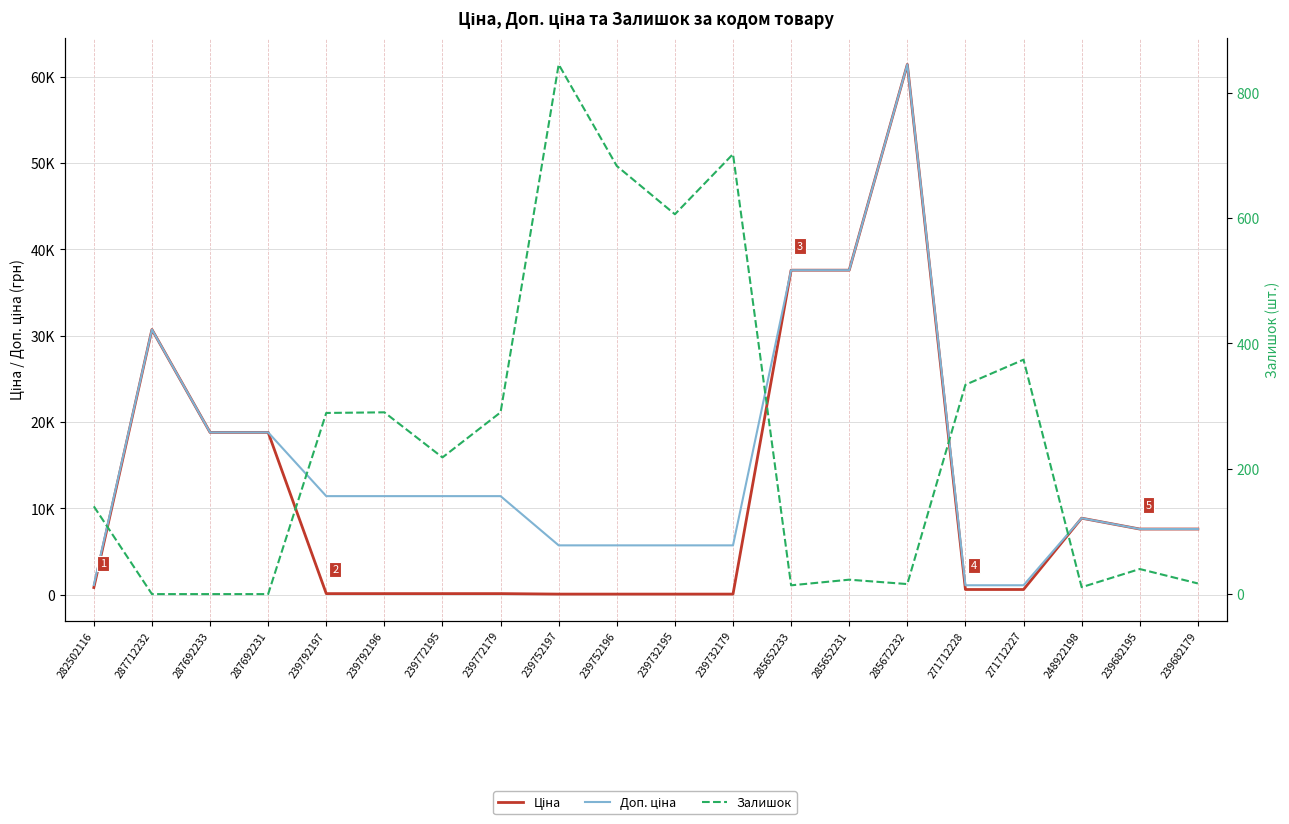

What is the label of the 14th point from the right?

239772195